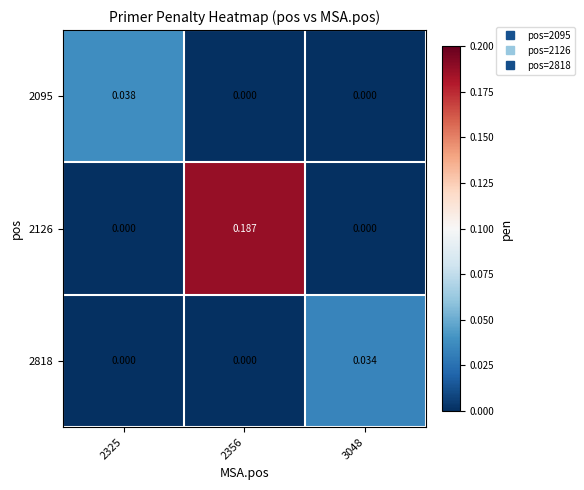

Which category has the highest value across all series?

2356